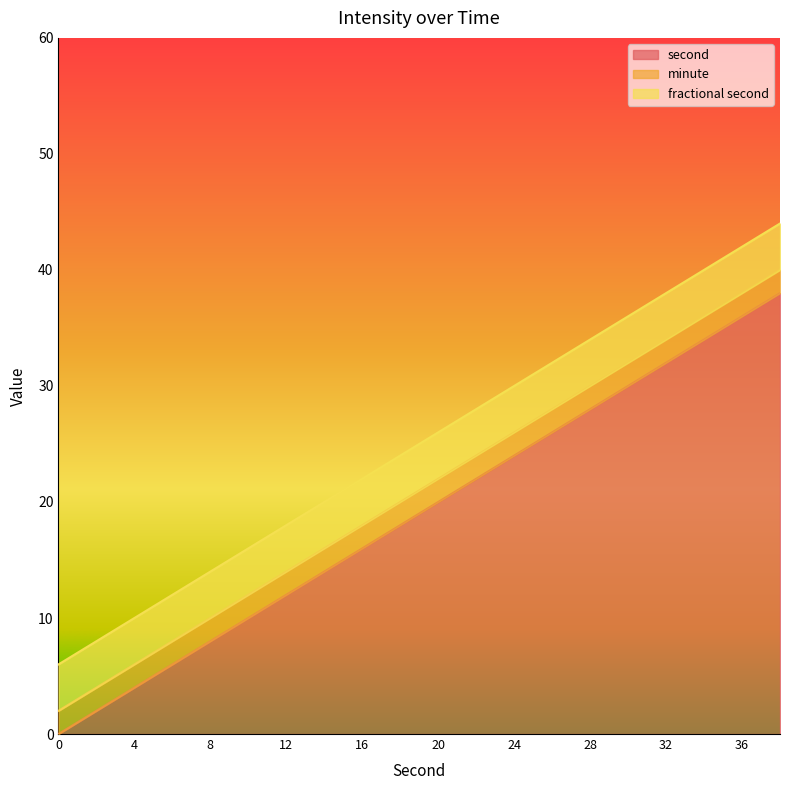

Is it true that second equals 10 at 16?

False